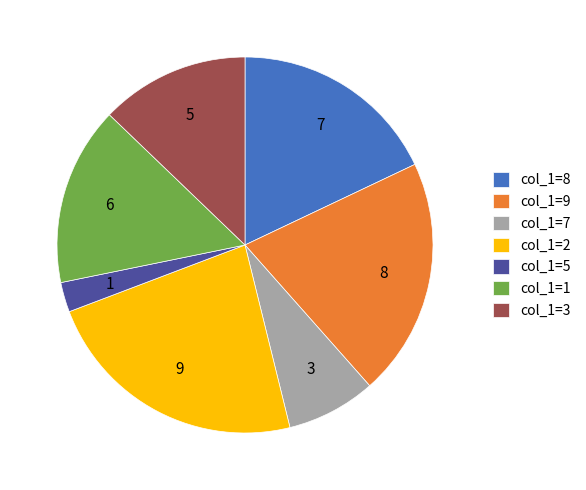

Is there any slice that represents more than half of the pie?

No